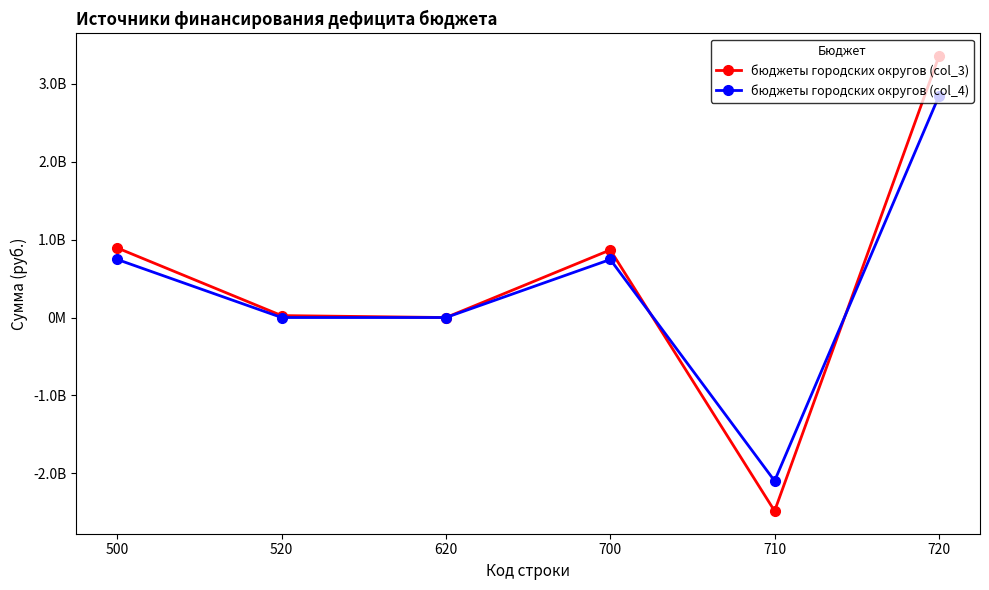

Is this an area chart (filled region under the line)?

No